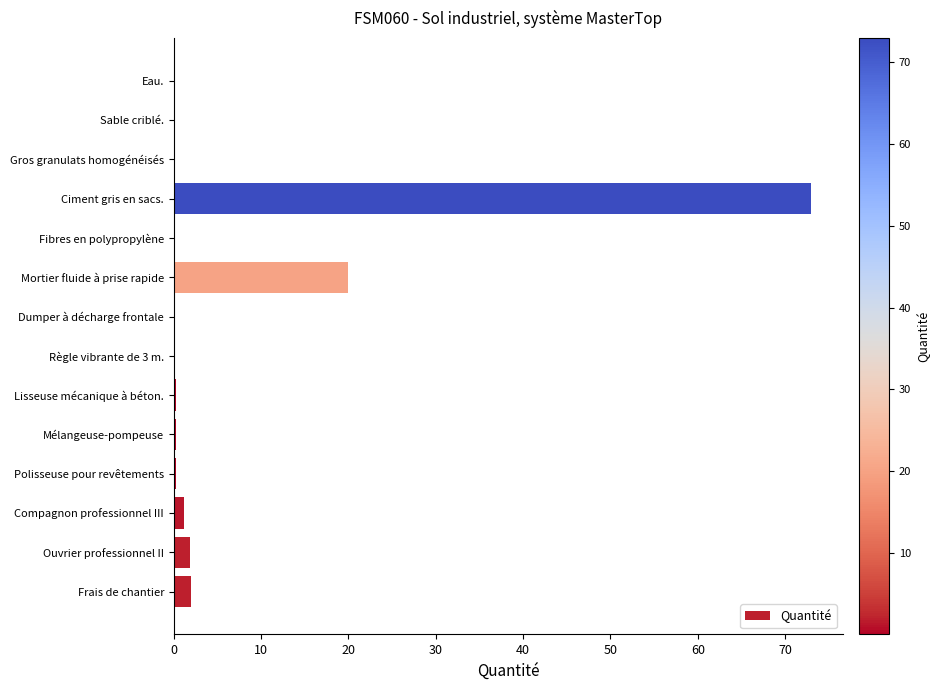

Between Frais de chantier and Polisseuse pour revêtements, which is larger?

Frais de chantier